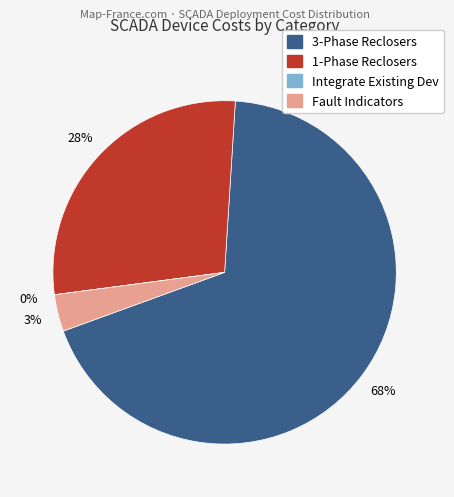

To the nearest percent, what is the average slice percentage?

25%